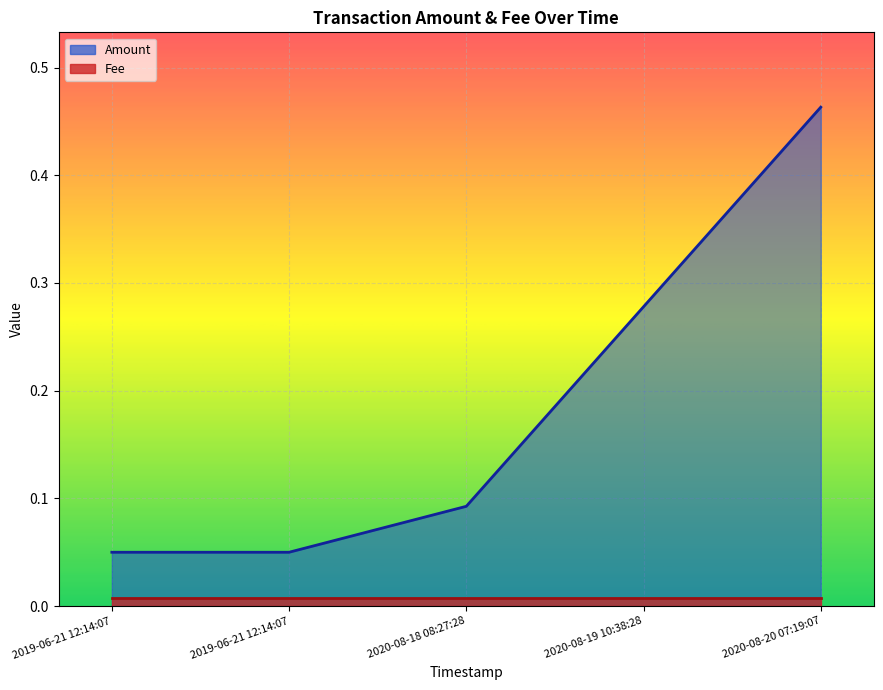

Reading left to right, transcribe all the data shown in this chart.

0.1	0.1	0.1	0.3	0.5